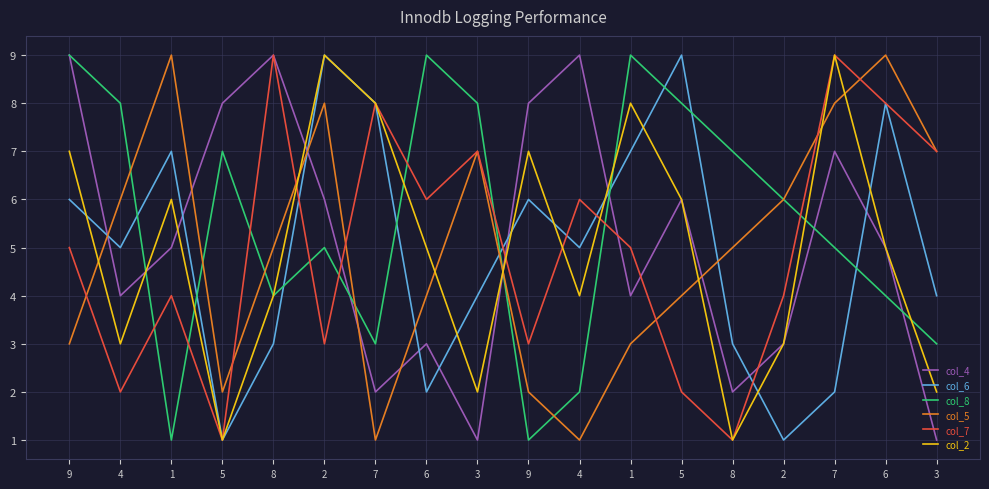

What is the approximate value of col_6 at 3?

4